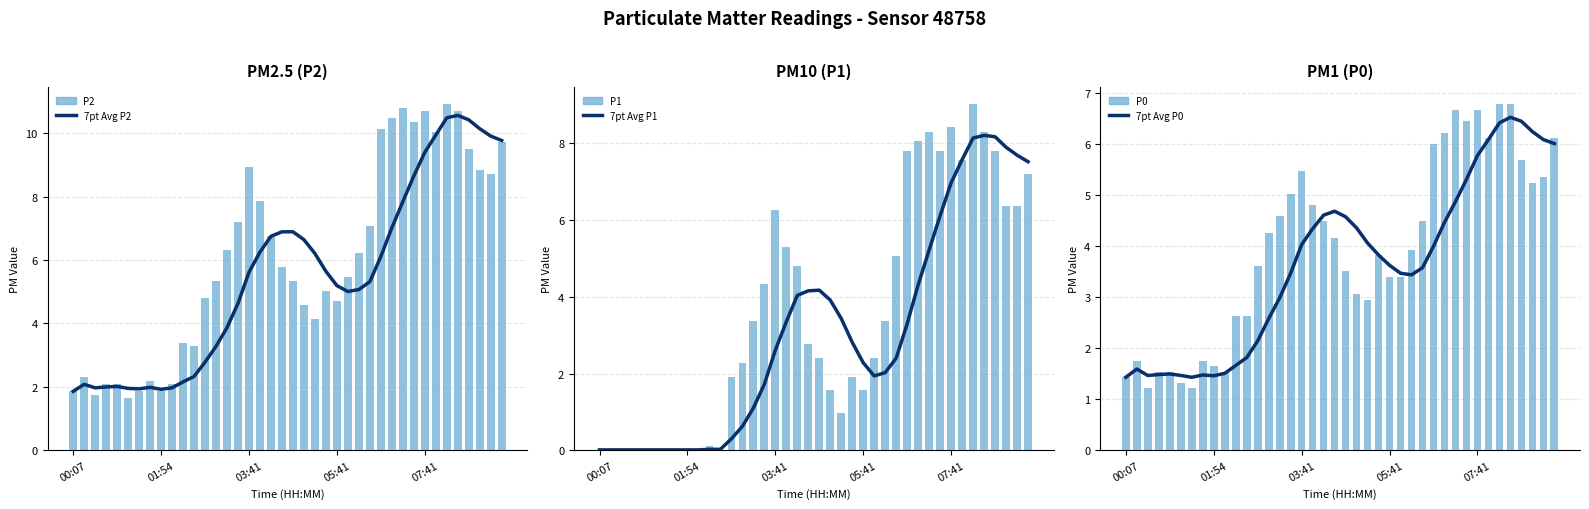

How many groups of bars are there?

40